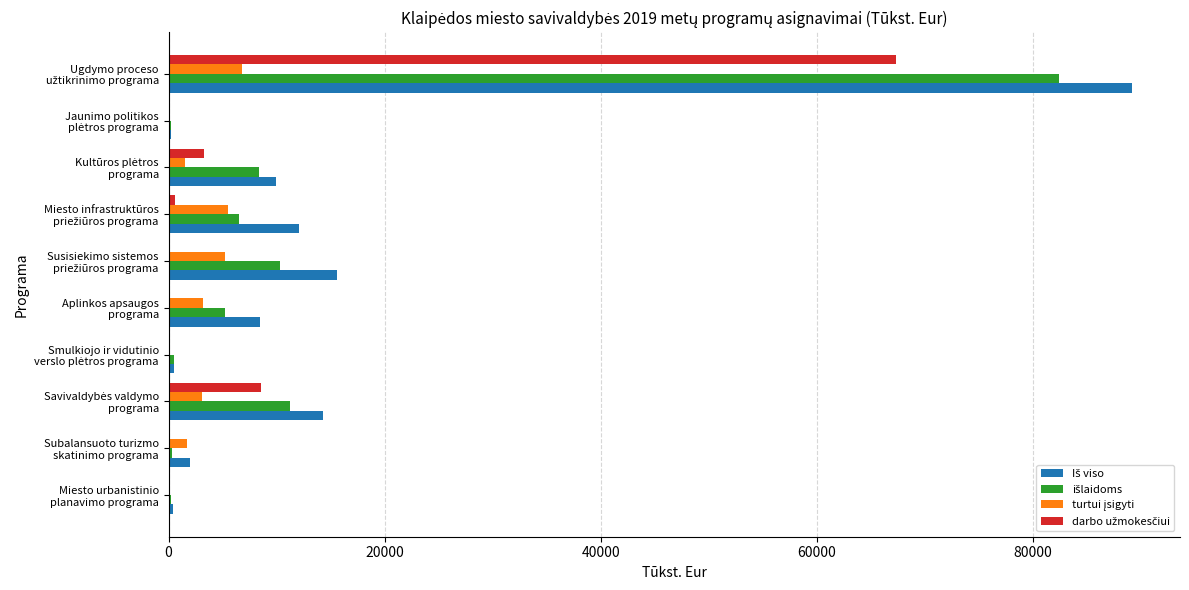

What is the greatest value displayed?

89139.4